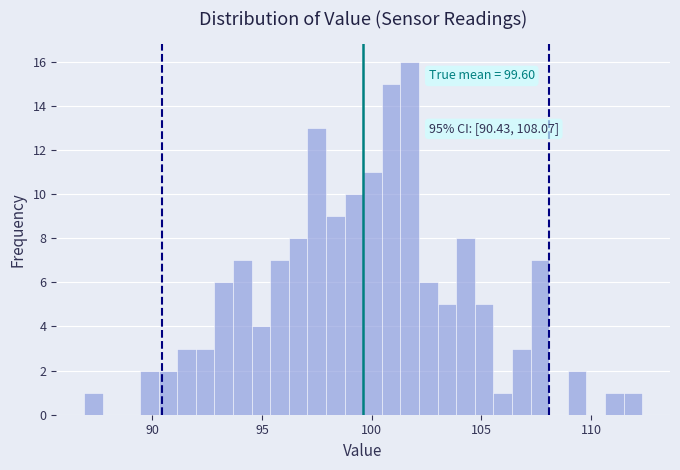

Read against the x-axis, roughly where is the centre of the tallest bar?

101.5